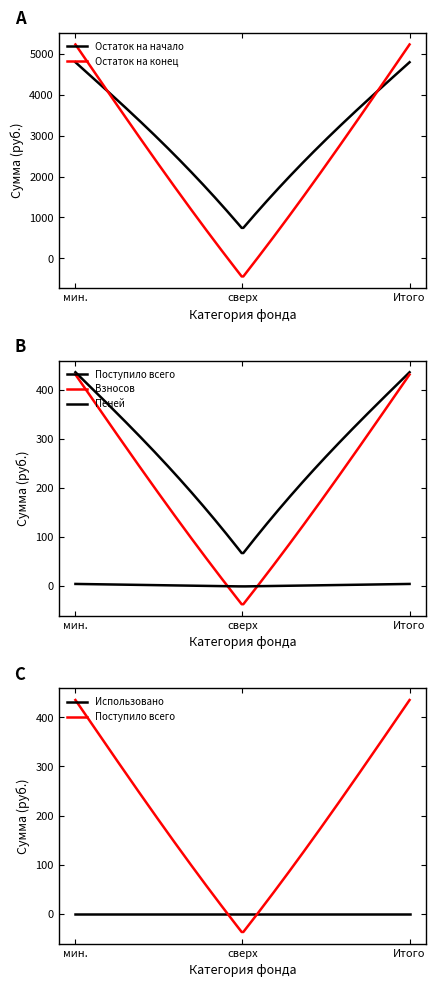

What is the maximum value for Остаток на начало?

4800.3